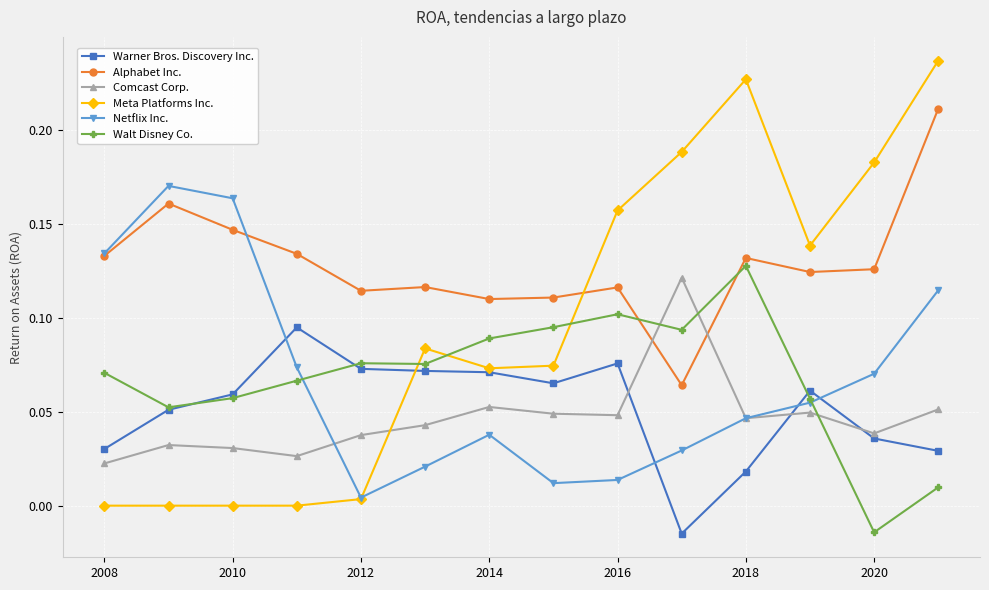

Which series has the largest range (max minus min)?

Meta Platforms Inc.